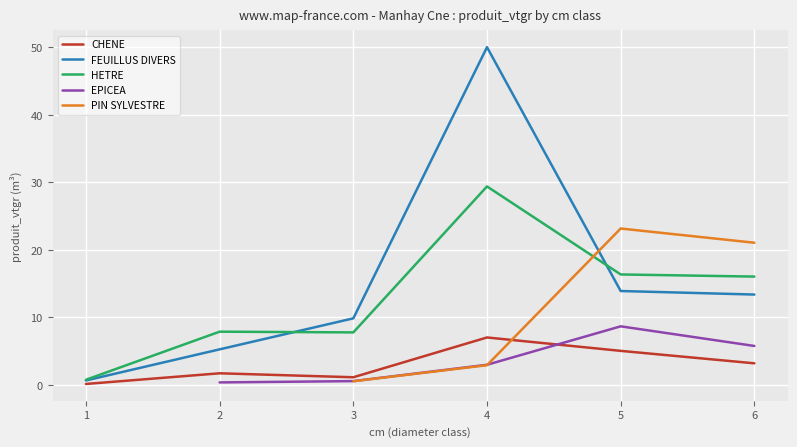

Is this an area chart (filled region under the line)?

No